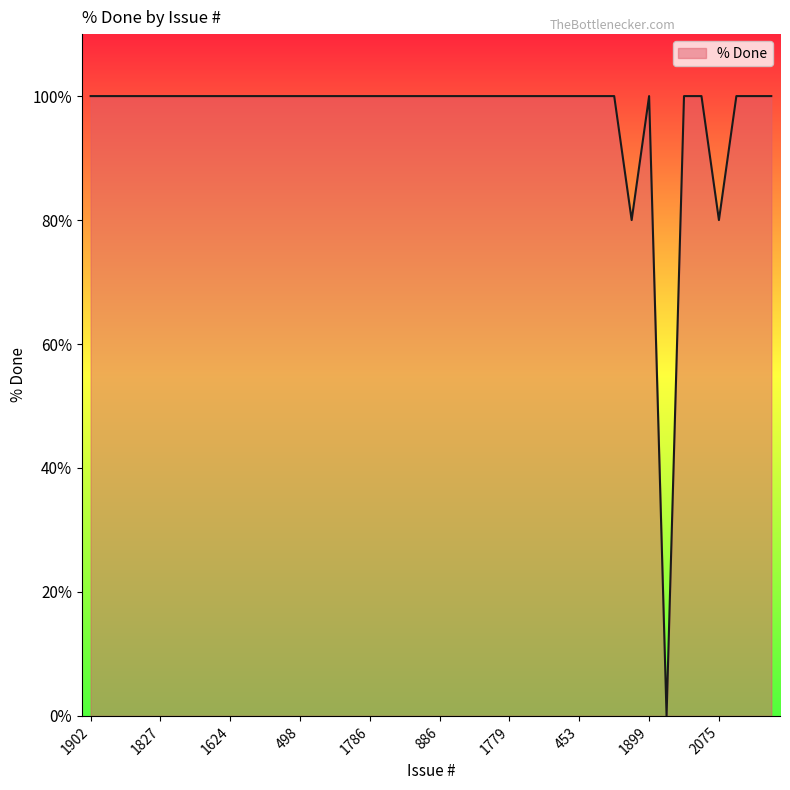

What is the difference between the maximum and minimum values?

100